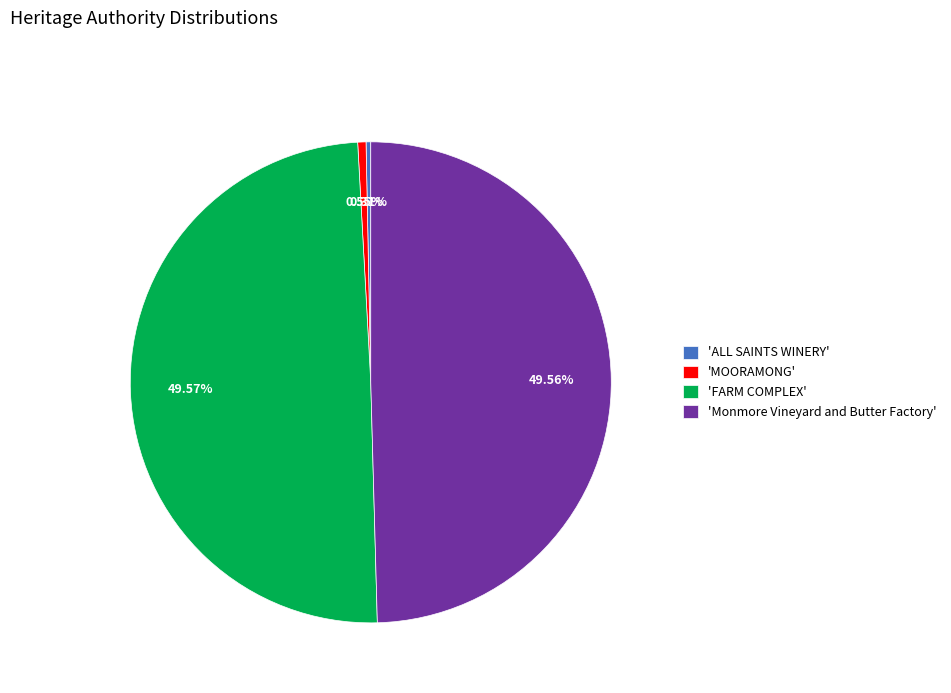

Does any single category account for the majority?

No